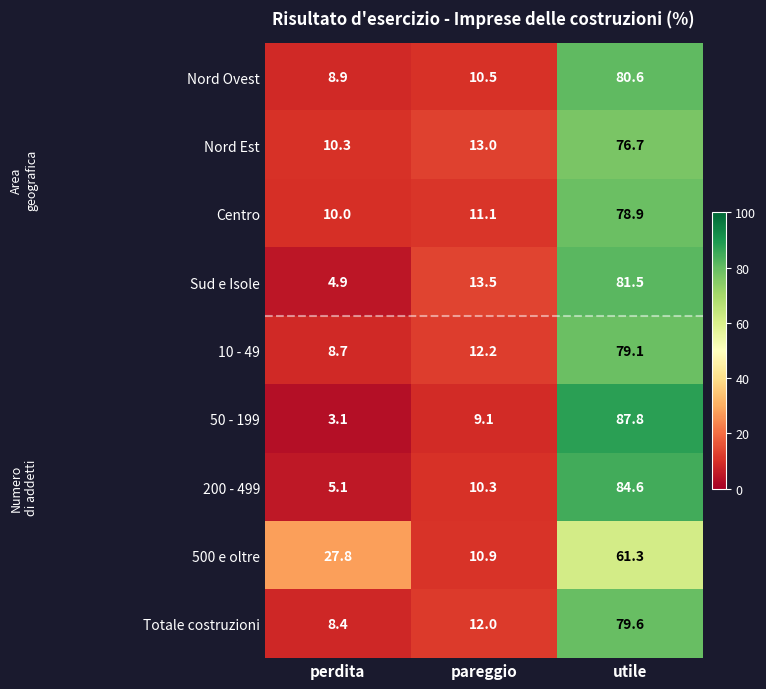

At which category does the chart reach its peak across all series?

utile